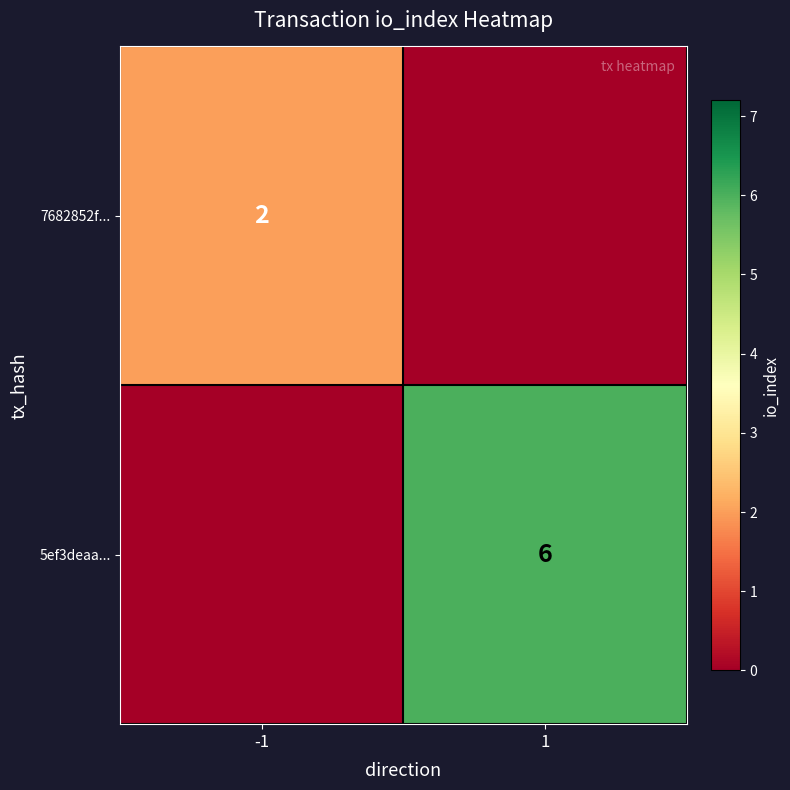

The 7682852f... series shows 0 at -1. True or false?

False